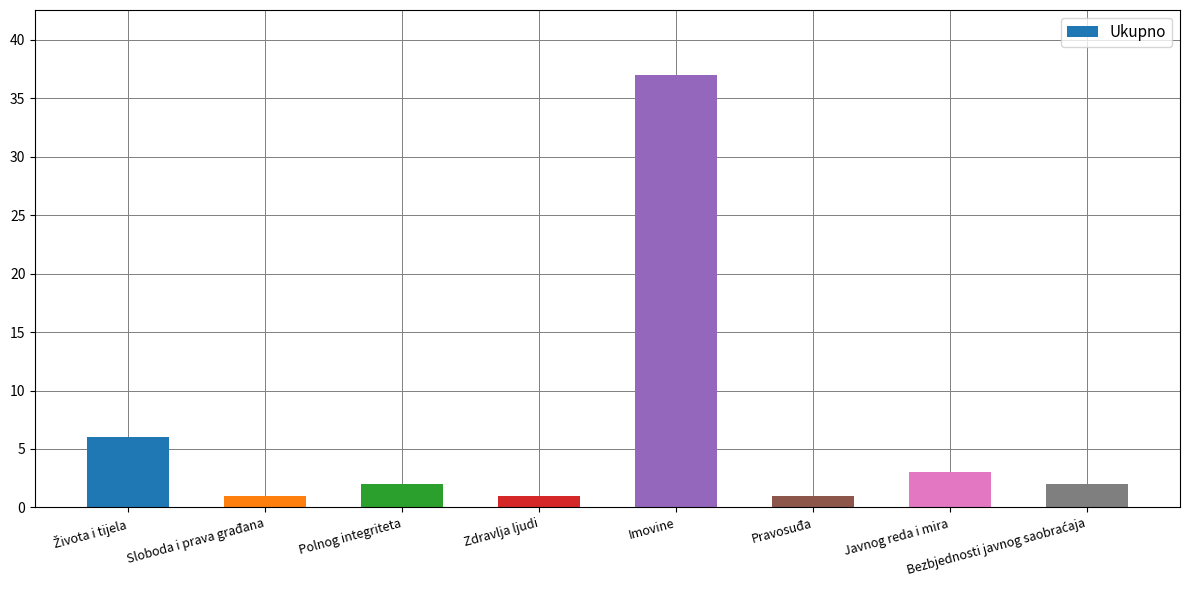

What is the value of the 8th bar from the left?

2